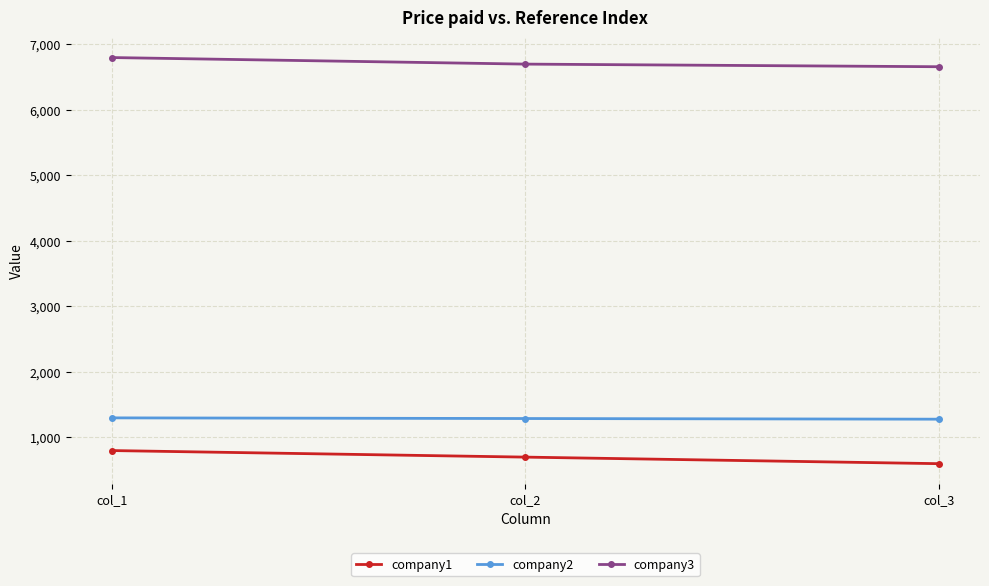

Which series changed the most between col_1 and col_3?

company1